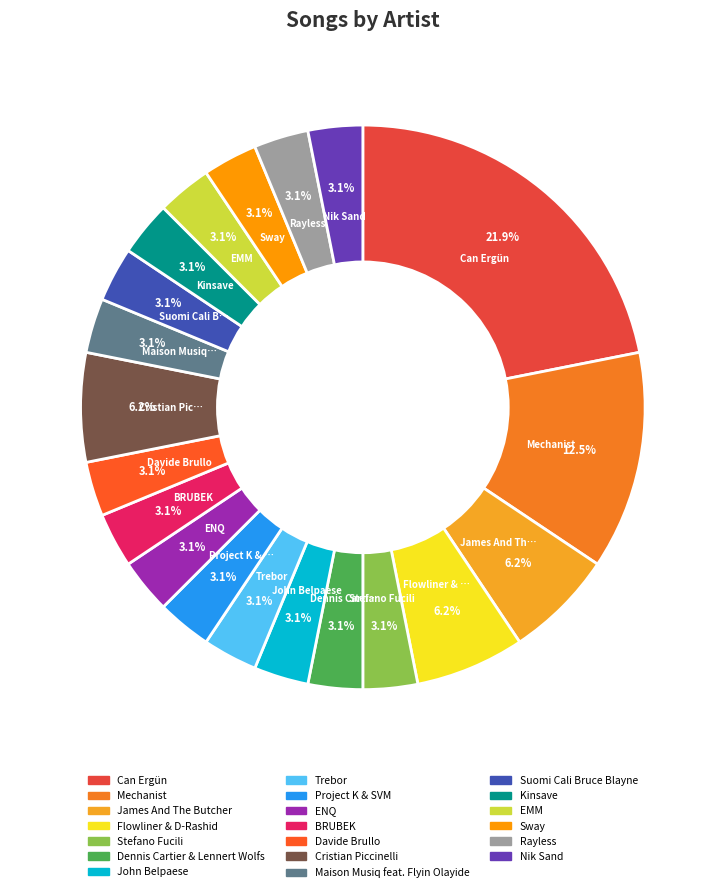

Count the number of slices in the pie.

20